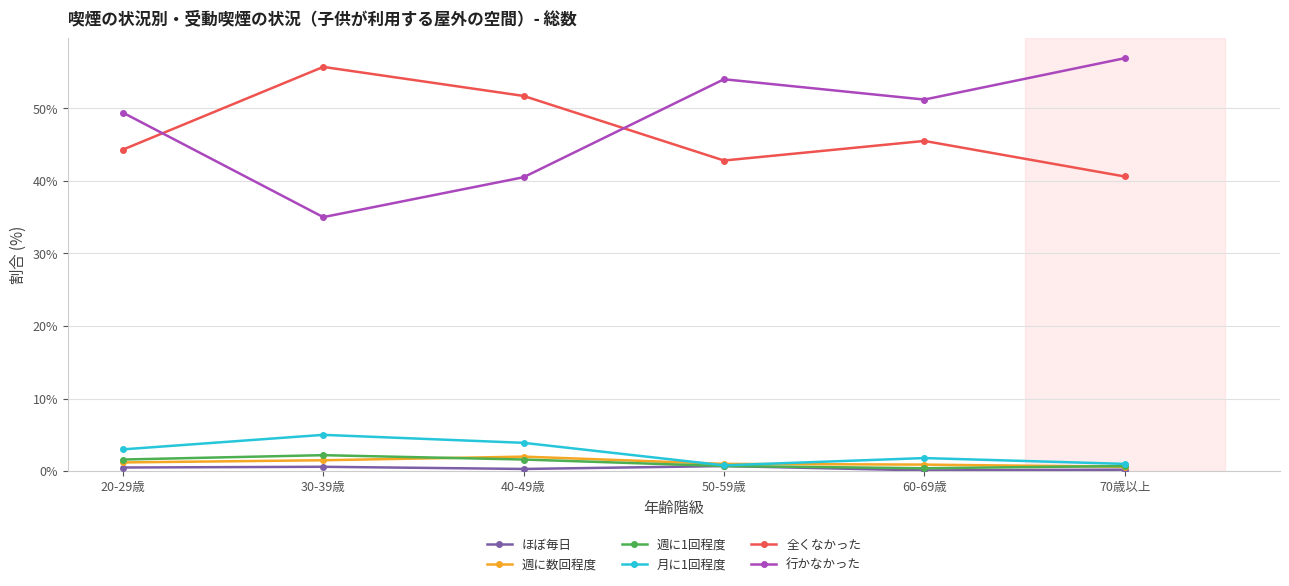

What is the sum of all 行かなかった values?

287.0